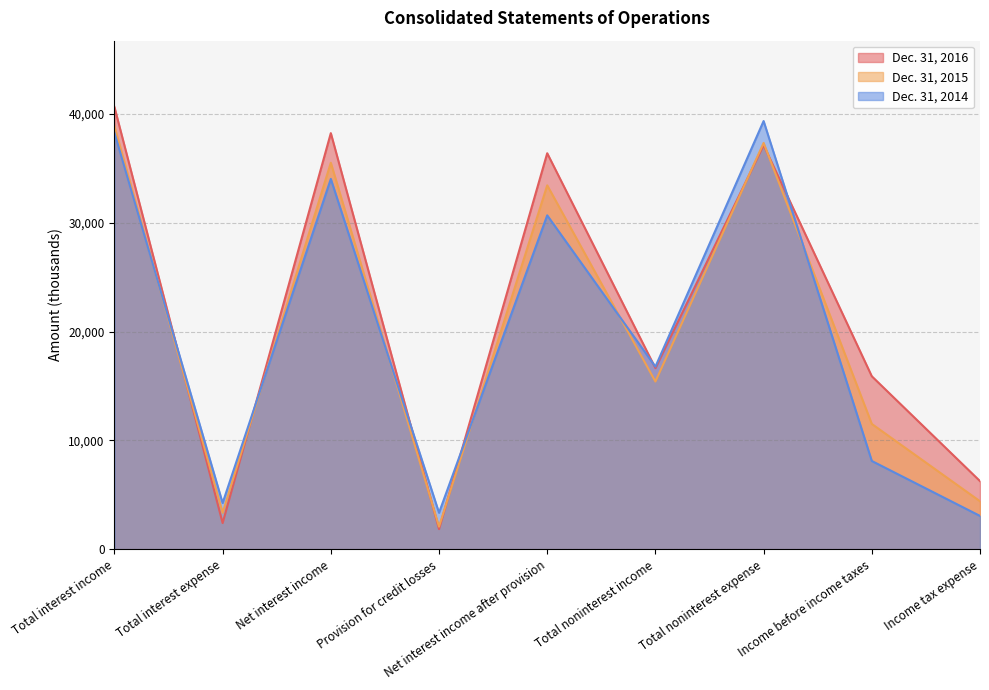

Which series has the widest spread of values?

Dec. 31, 2016